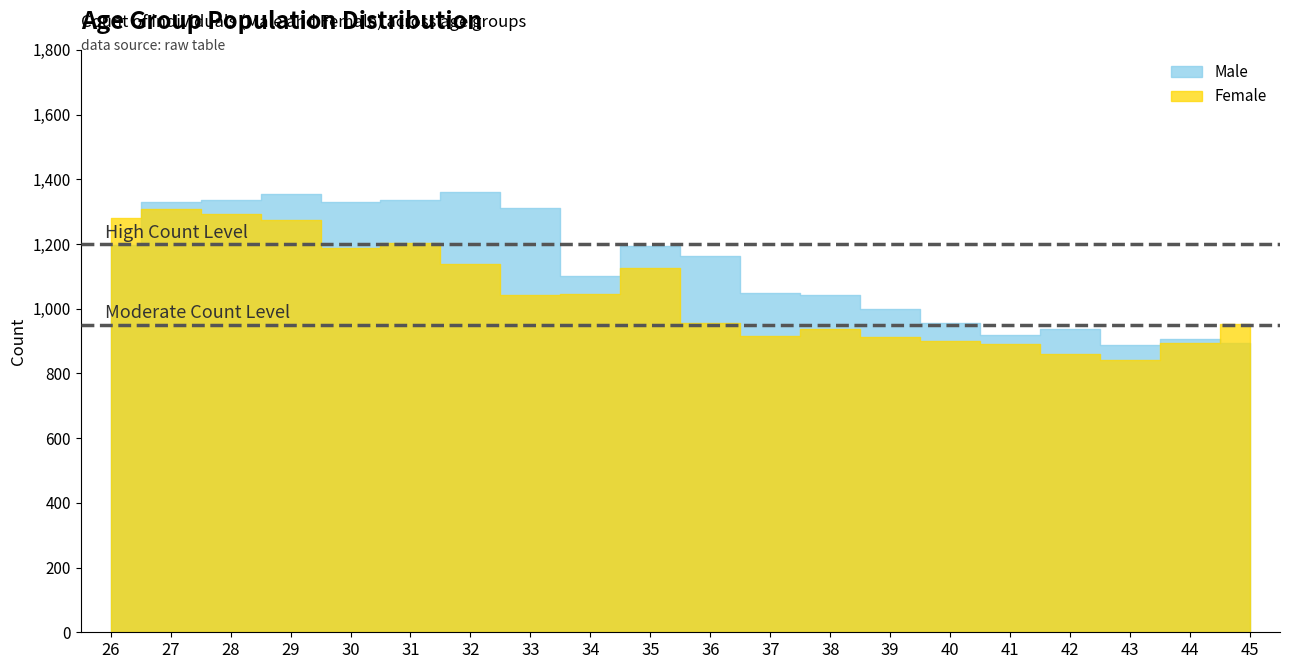

Which category has the lowest value in the Moderate Count Level series?

26